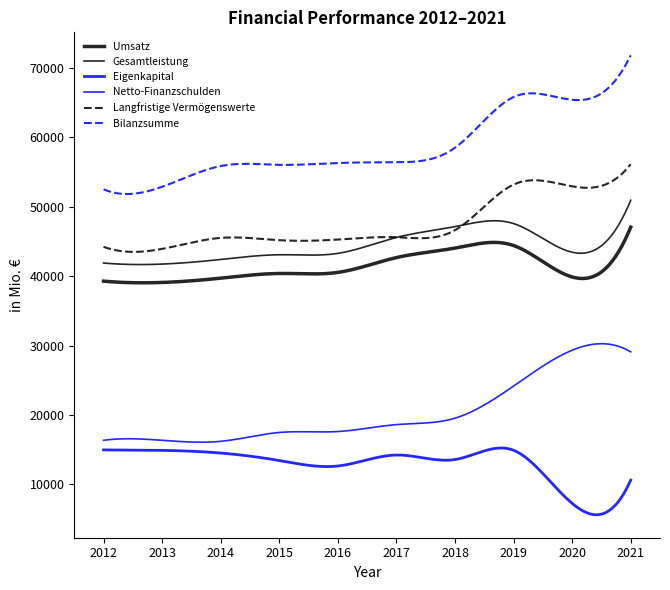

Is this an area chart (filled region under the line)?

No